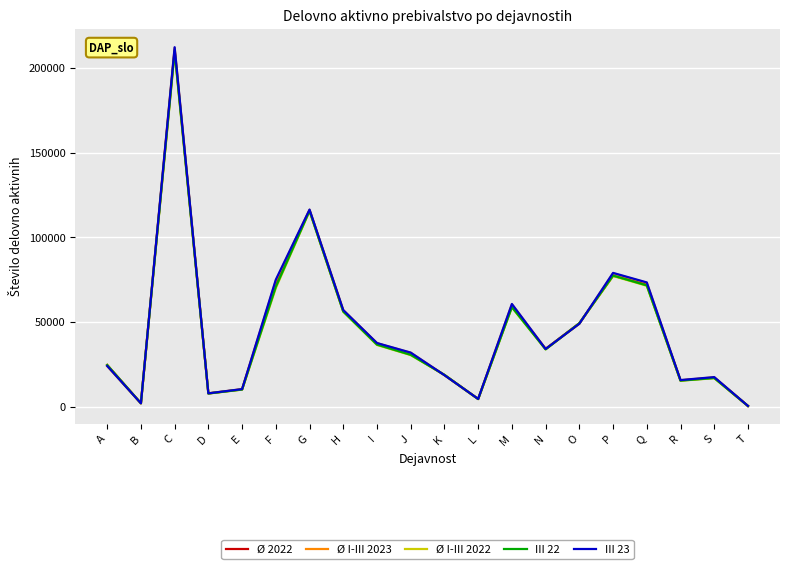

What is the spread (max minus min) of values at H?

936.0